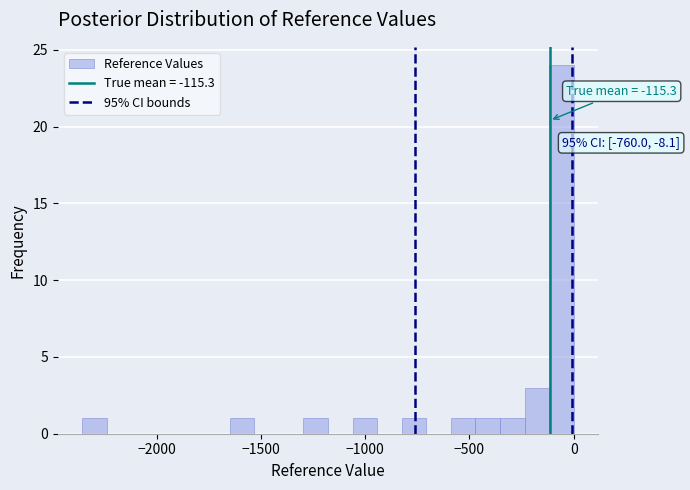

Around what value on the x-axis is the tallest bar? Give the approximate position of its centre, as read against the axis.

-50